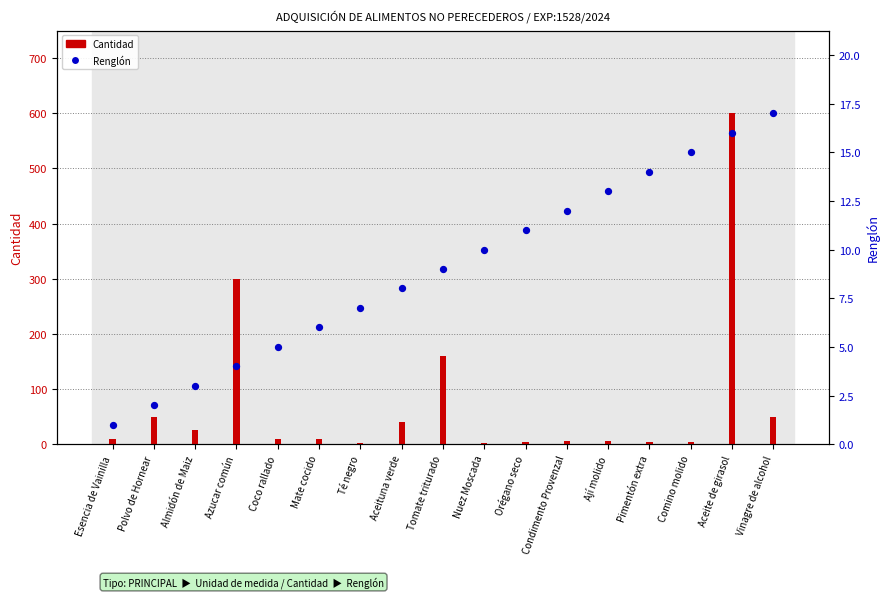

What is the total value across all series at Mate cocido?

221.8